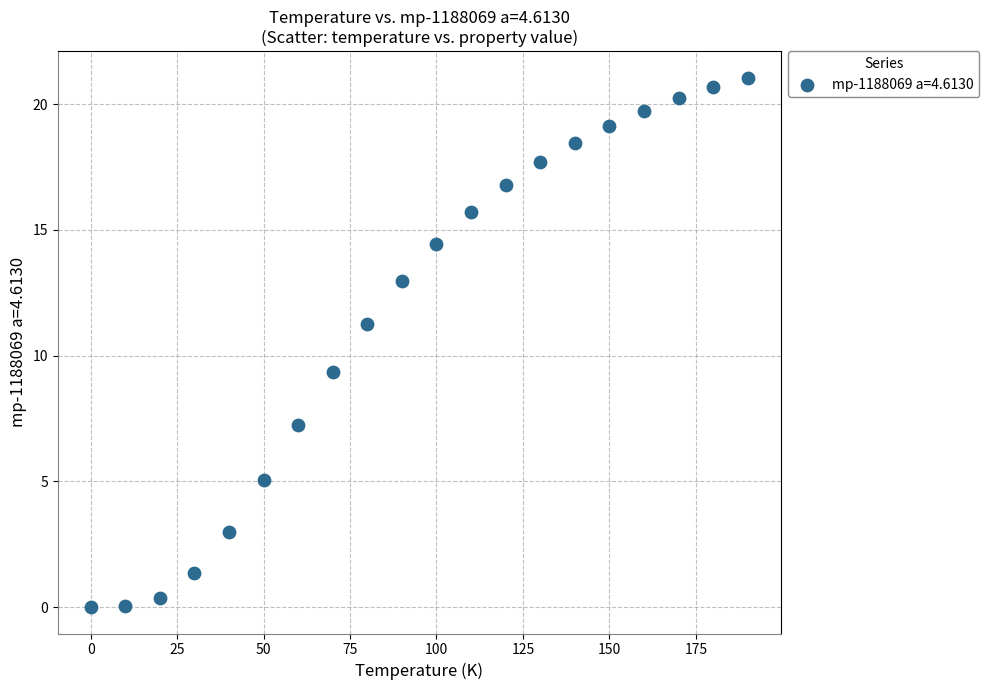

What is the range of X values (max minus min)?

190.0